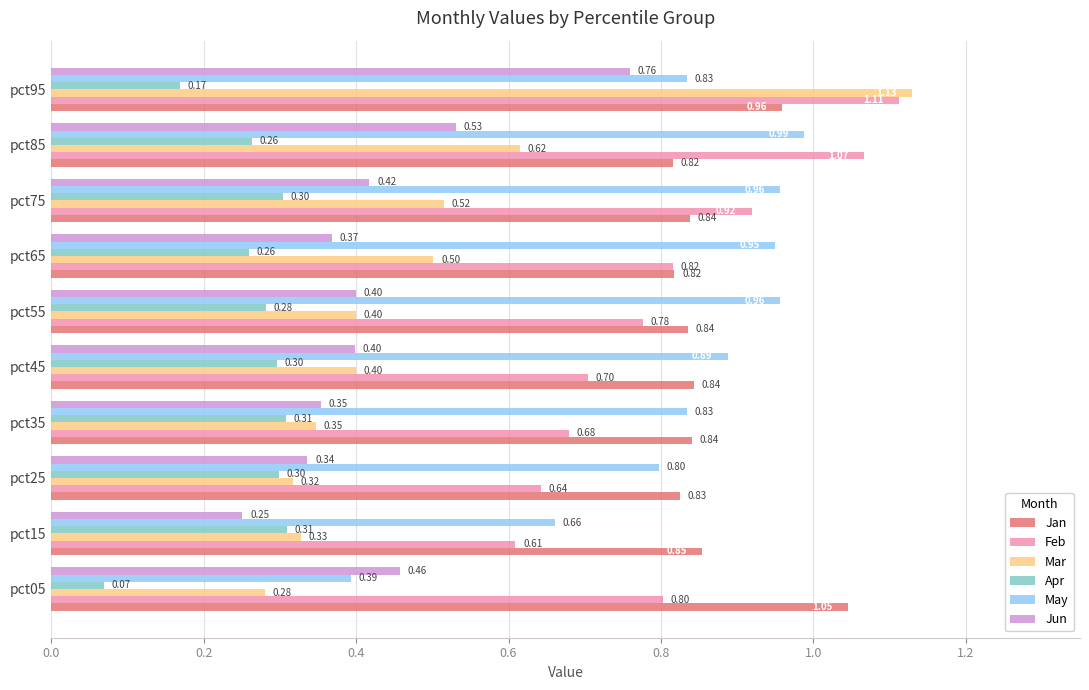

What is the sum of all Apr values?

2.6